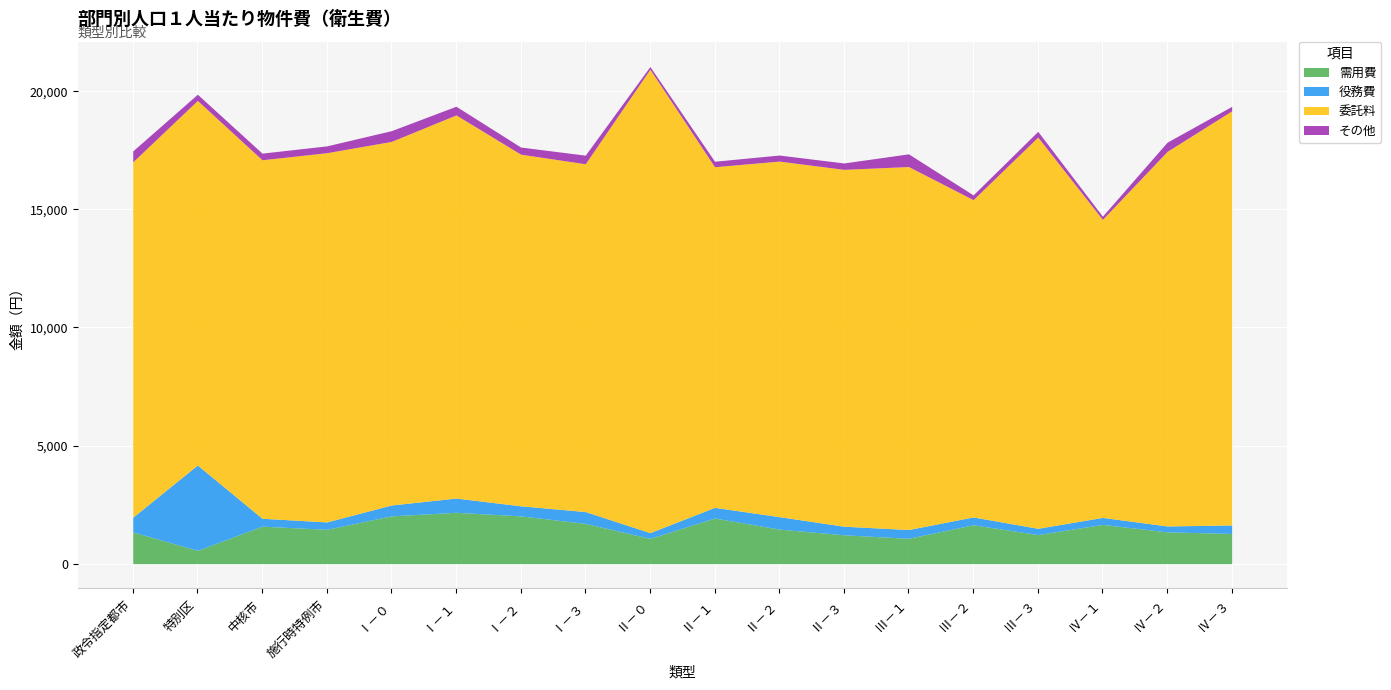

Reading right to left, what are all the values shown in this chart?

需用費: Ⅳ－３=1277	Ⅳ－２=1346	Ⅳ－１=1660	Ⅲ－３=1230	Ⅲ－２=1646	Ⅲ－１=1073	Ⅱ－３=1221	Ⅱ－２=1462	Ⅱ－１=1931	Ⅱ－０=1070	Ⅰ－３=1704	Ⅰ－２=2022	Ⅰ－１=2173	Ⅰ－０=2023	施行時特例市=1453	中核市=1586	特別区=564	政令指定都市=1345
役務費: Ⅳ－３=361	Ⅳ－２=249	Ⅳ－１=298	Ⅲ－３=266	Ⅲ－２=331	Ⅲ－１=371	Ⅱ－３=363	Ⅱ－２=527	Ⅱ－１=452	Ⅱ－０=242	Ⅰ－３=500	Ⅰ－２=426	Ⅰ－１=603	Ⅰ－０=460	施行時特例市=313	中核市=335	特別区=3612	政令指定都市=621
委託料: Ⅳ－３=17530	Ⅳ－２=15855	Ⅳ－１=12615	Ⅲ－３=16562	Ⅲ－２=13431	Ⅲ－１=15365	Ⅱ－３=15106	Ⅱ－２=15051	Ⅱ－１=14419	Ⅱ－０=19618	Ⅰ－３=14723	Ⅰ－２=14886	Ⅰ－１=16219	Ⅰ－０=15390	施行時特例市=15629	中核市=15175	特別区=15432	政令指定都市=15041
その他: Ⅳ－３=190	Ⅳ－２=390	Ⅳ－１=135	Ⅲ－３=241	Ⅲ－２=201	Ⅲ－１=538	Ⅱ－３=271	Ⅱ－２=256	Ⅱ－１=232	Ⅱ－０=113	Ⅰ－３=364	Ⅰ－２=301	Ⅰ－１=367	Ⅰ－０=455	施行時特例市=289	中核市=281	特別区=262	政令指定都市=464